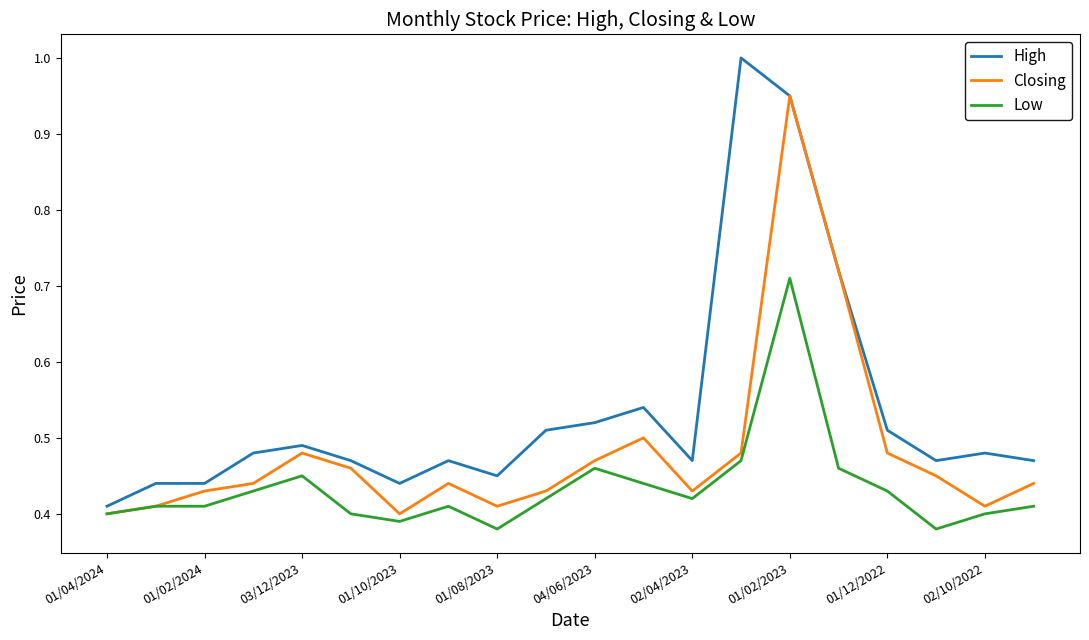

List the series in order of their overall mean, highest first.

High, Closing, Low